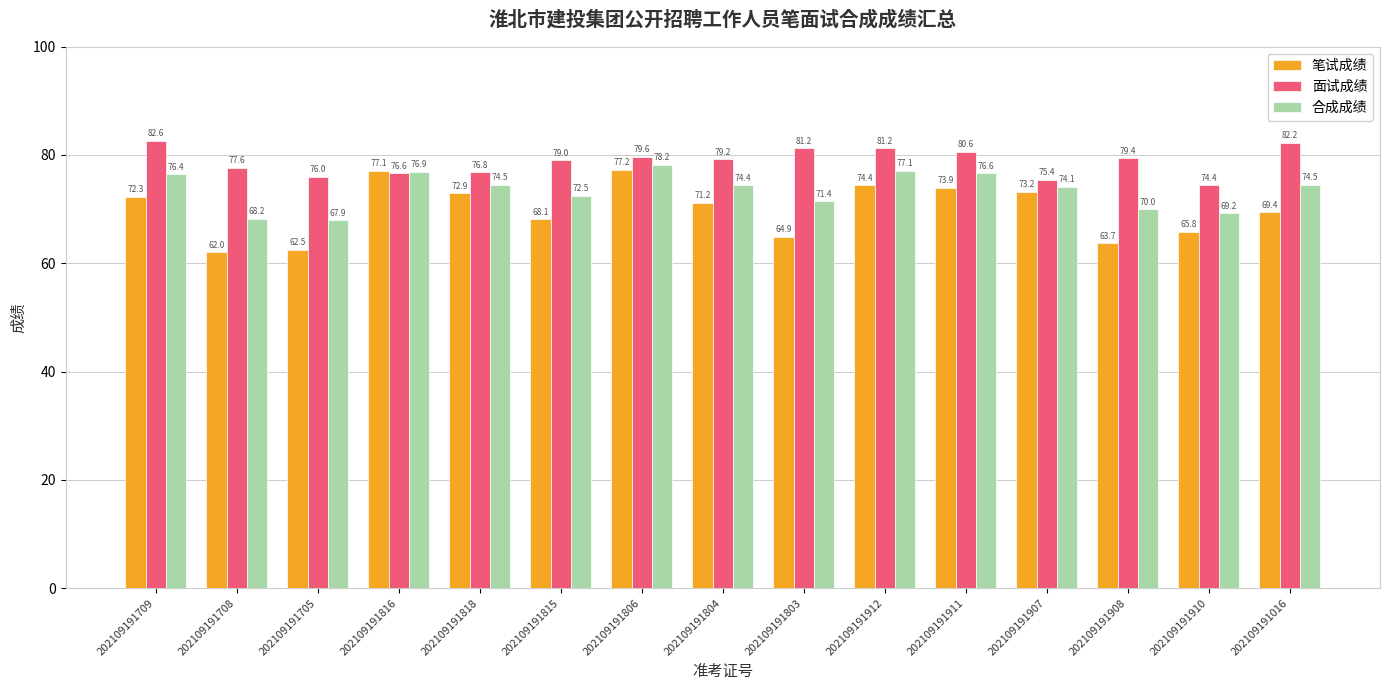

How many values in the 合成成绩 series exceed 74?

9